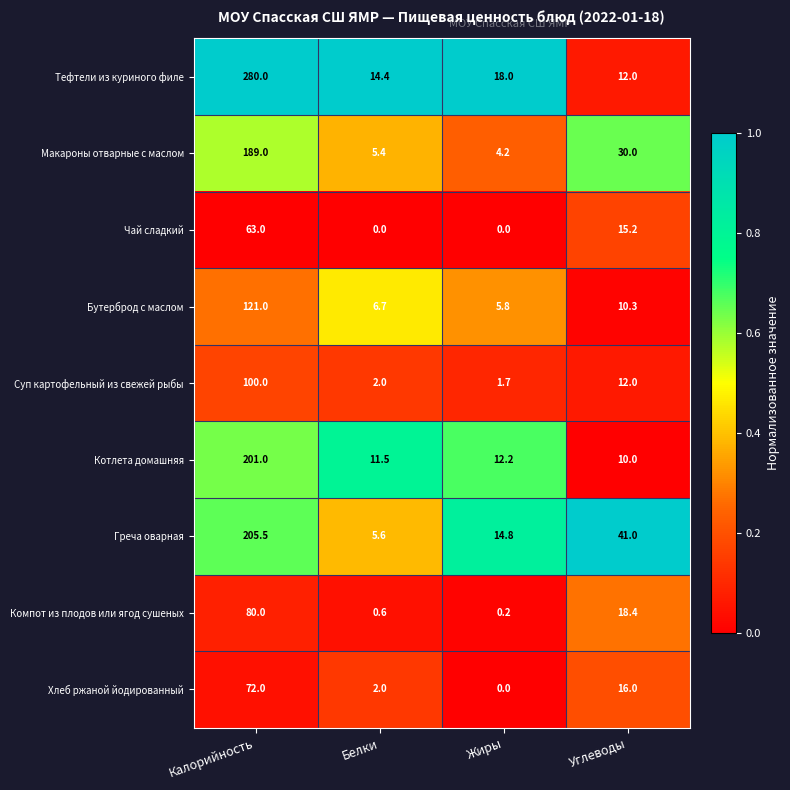

Rank the series by their maximum value, from lowest to highest.

Чай сладкий, Хлеб ржаной йодированный, Компот из плодов или ягод сушеных, Суп картофельный из свежей рыбы, Бутерброд с маслом, Макароны отварные с маслом, Котлета домашняя, Греча оварная, Тефтели из куриного филе